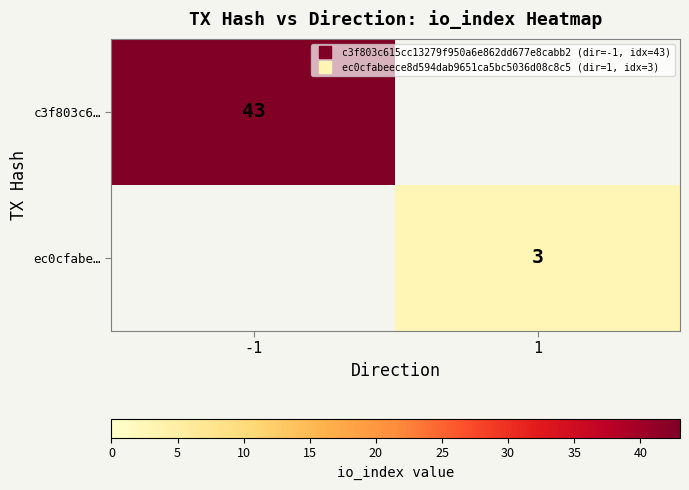

What is the difference between the maximum and minimum values in the ec0cfabe… series?

3